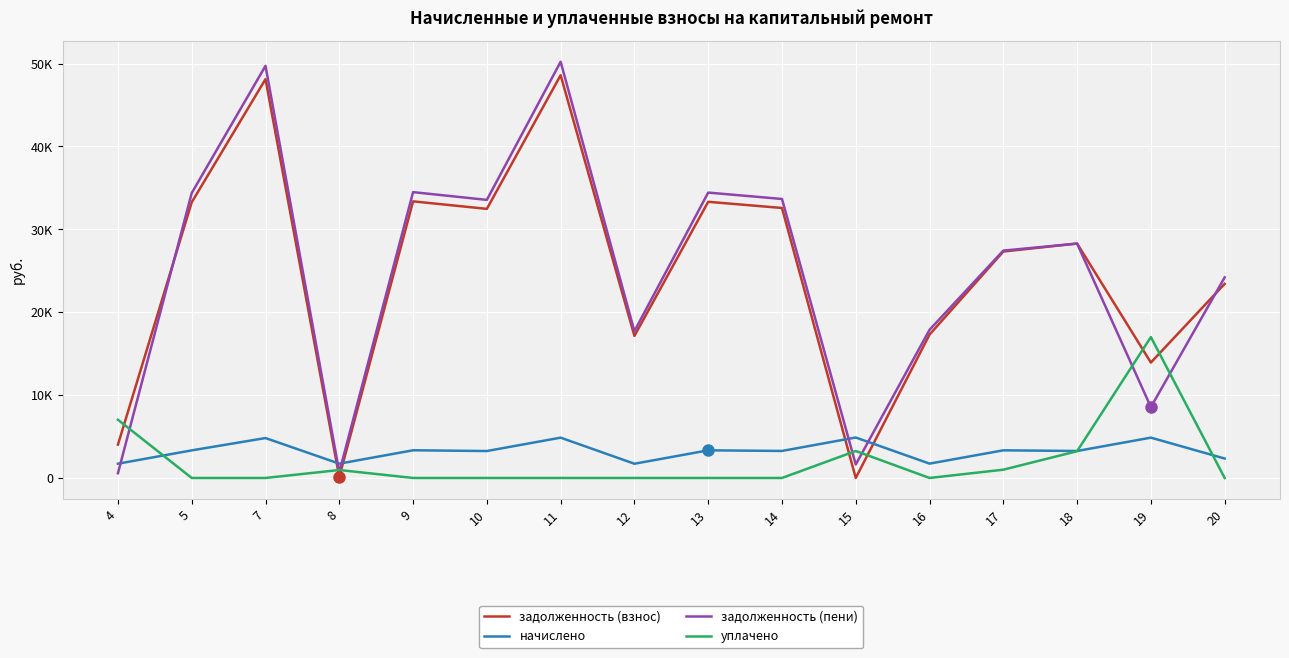

At which category is the sum across all series the highest?

11